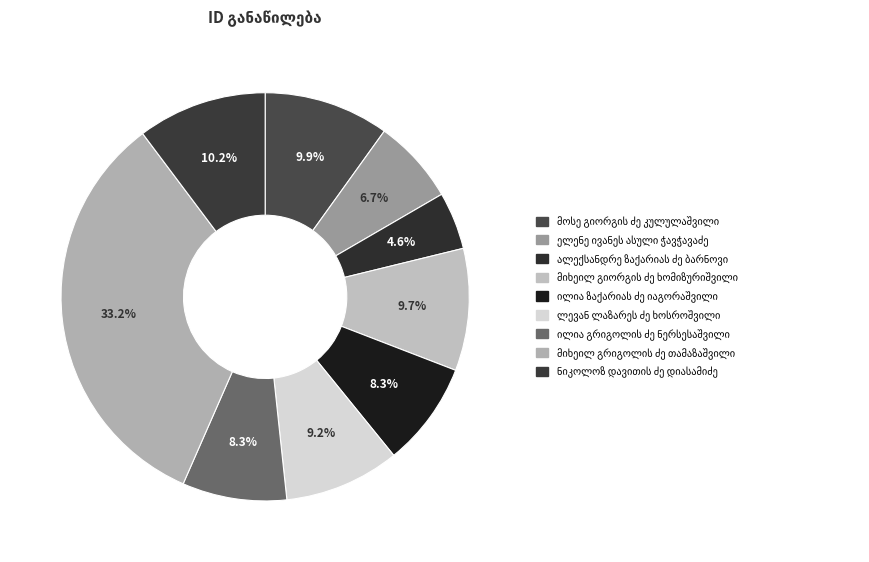

How many segments does this pie chart have?

9